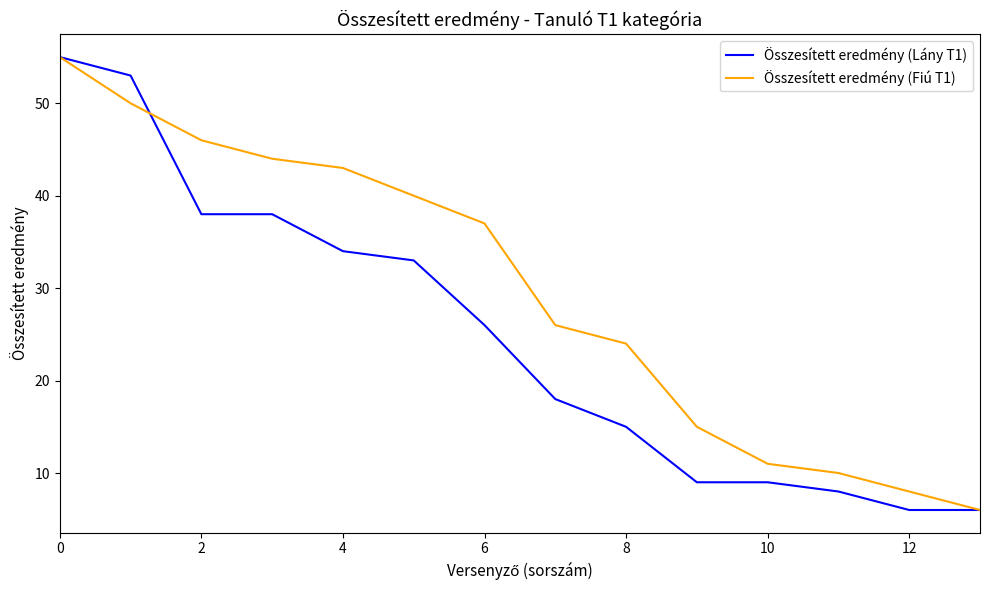

Which series has the largest total across all categories?

Összesített eredmény (Fiú T1)